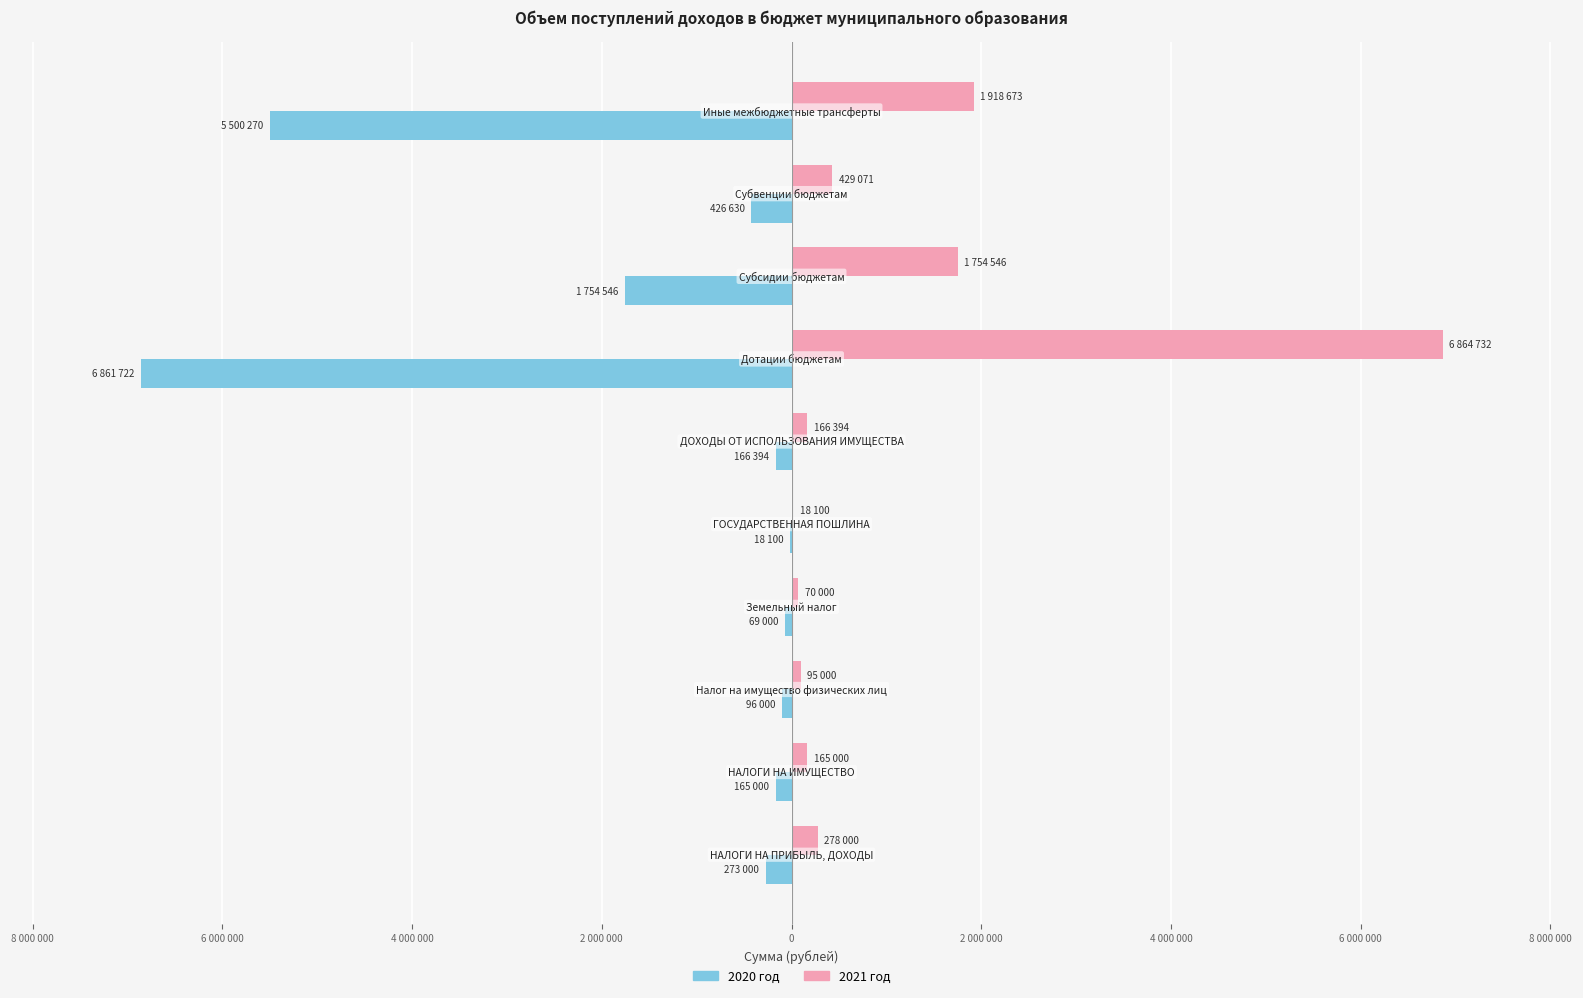

What are all the series names shown in the legend?

2020 год, 2021 год